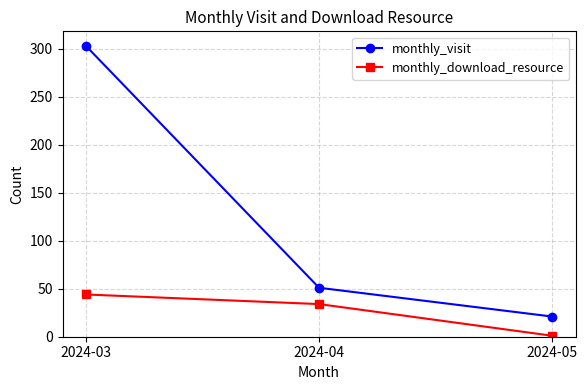

Count the monthly_visit values in the range 21 to 303.

3